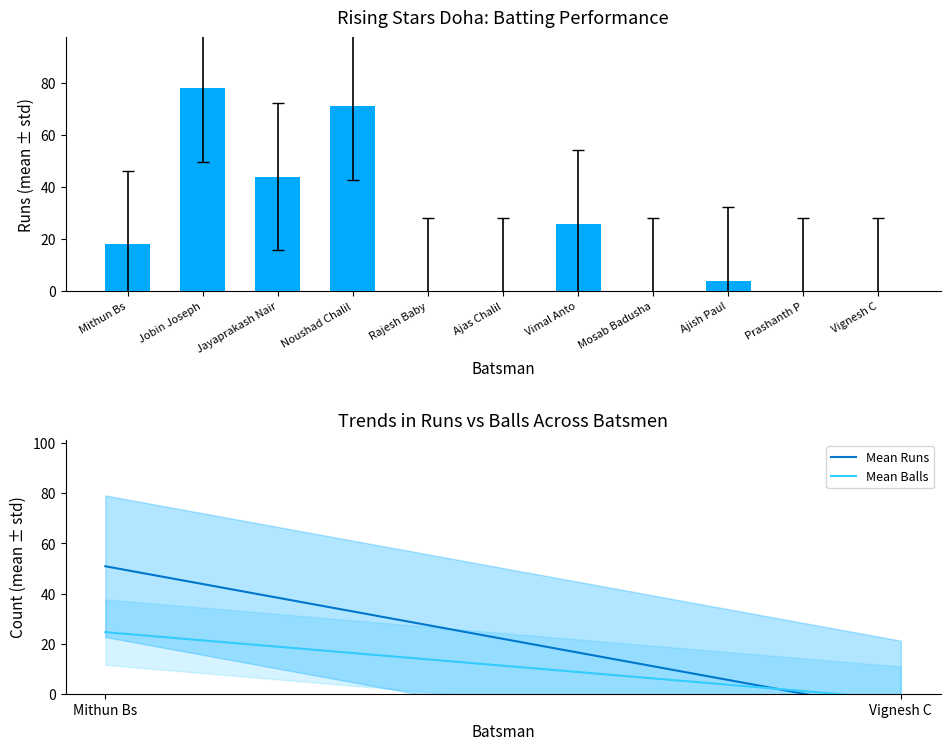

What is the value of the Runs bar at the 1st from the left?

18.0